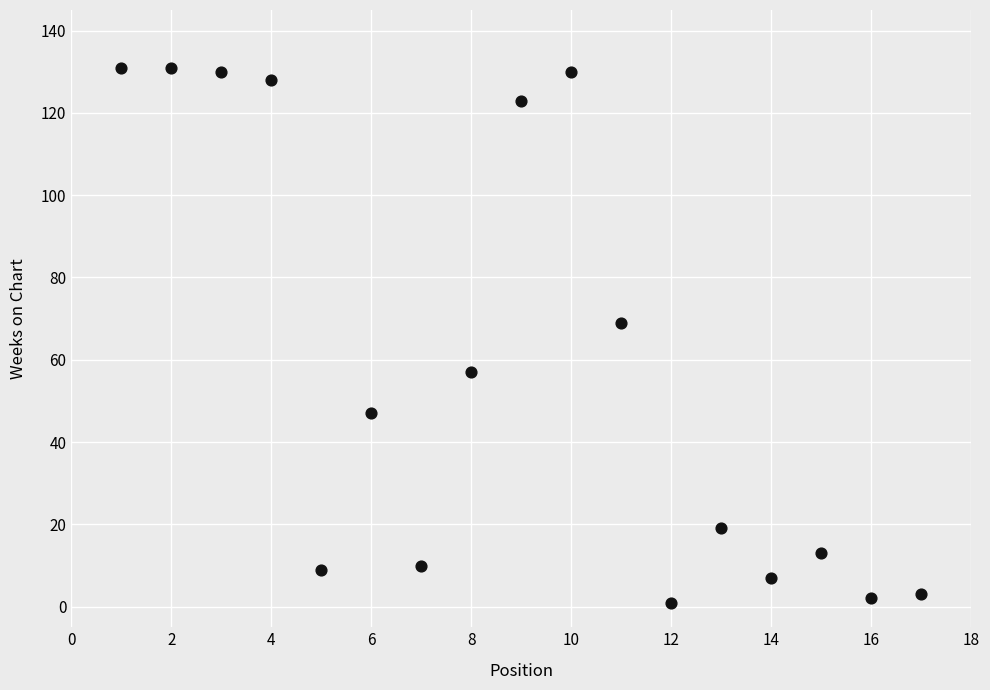

What Y value in the scatter plot is closest to 66?

69